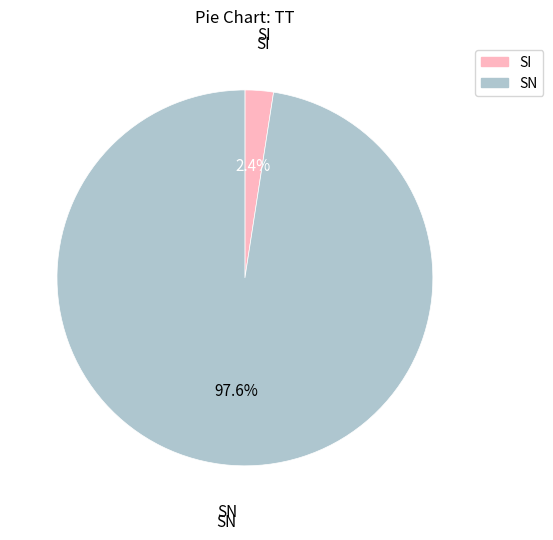

What is the majority slice?

SN